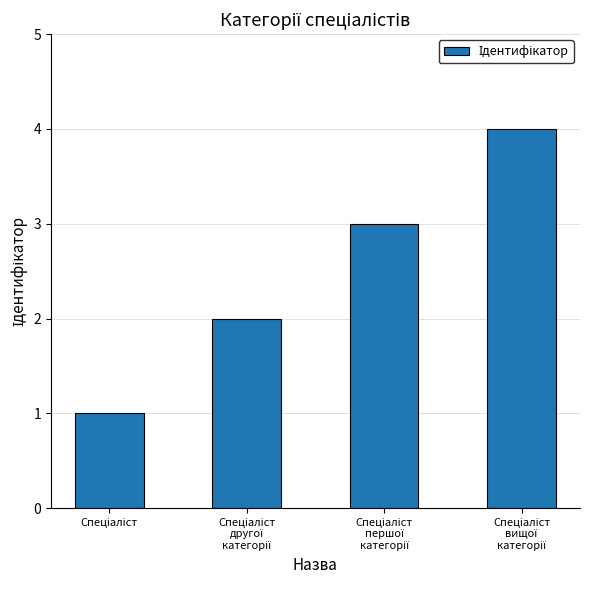

What is the difference between the maximum and minimum values?

3